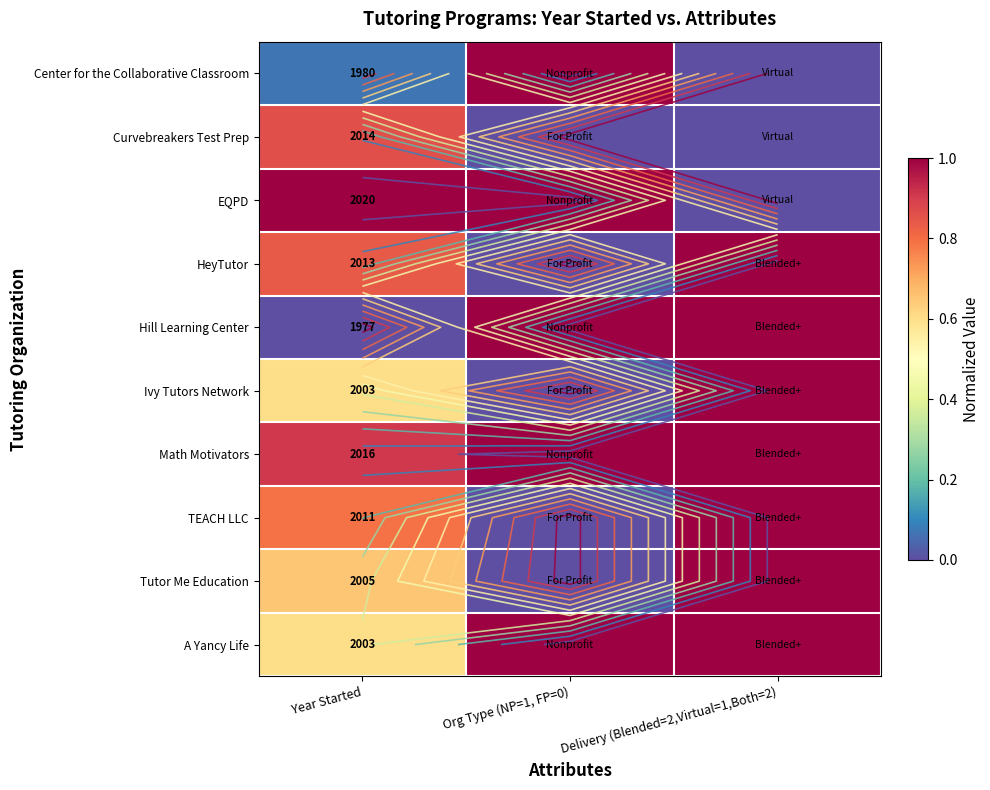

Count the number of data series in this chart.

10